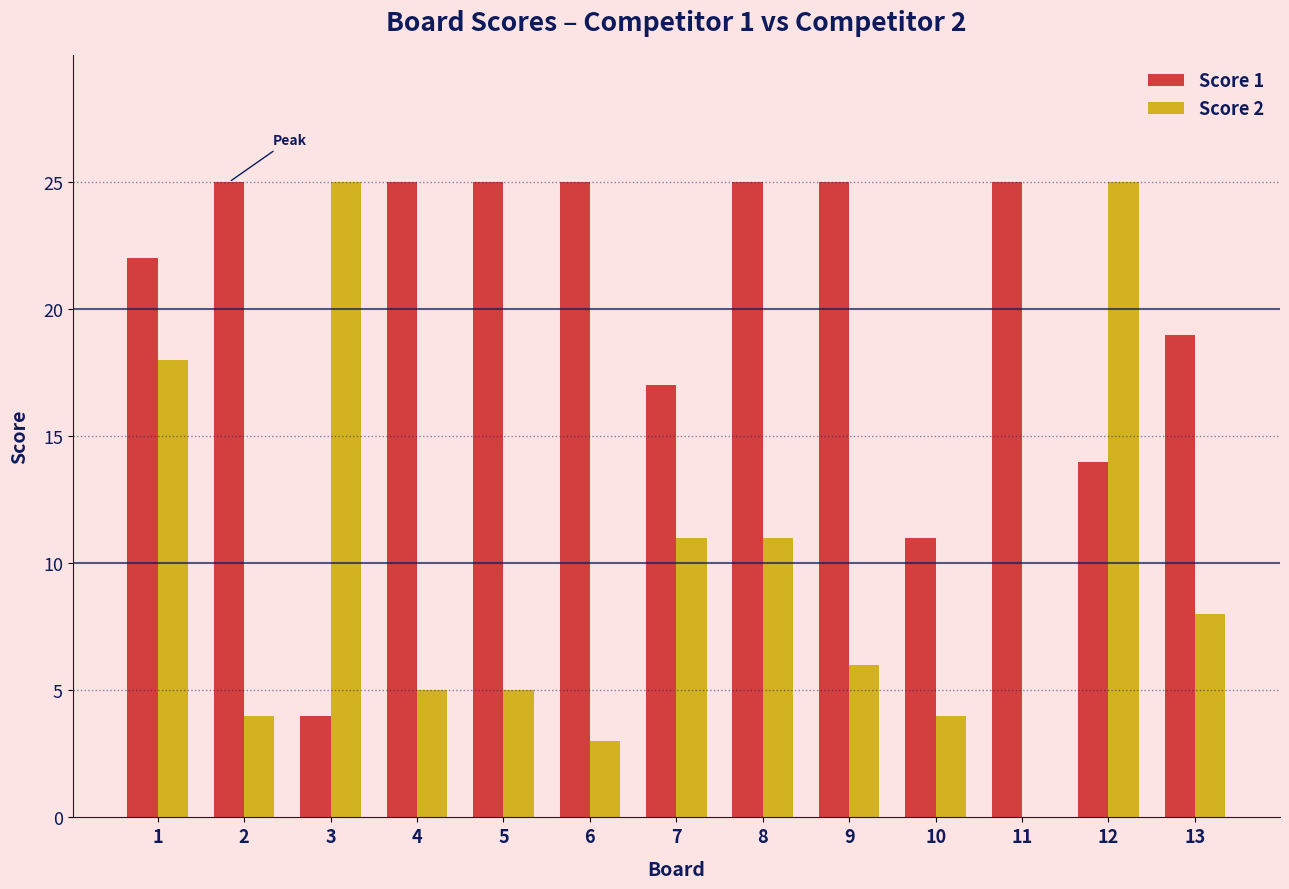

What is the sum of the Score 1 values at 13 and 9?

44